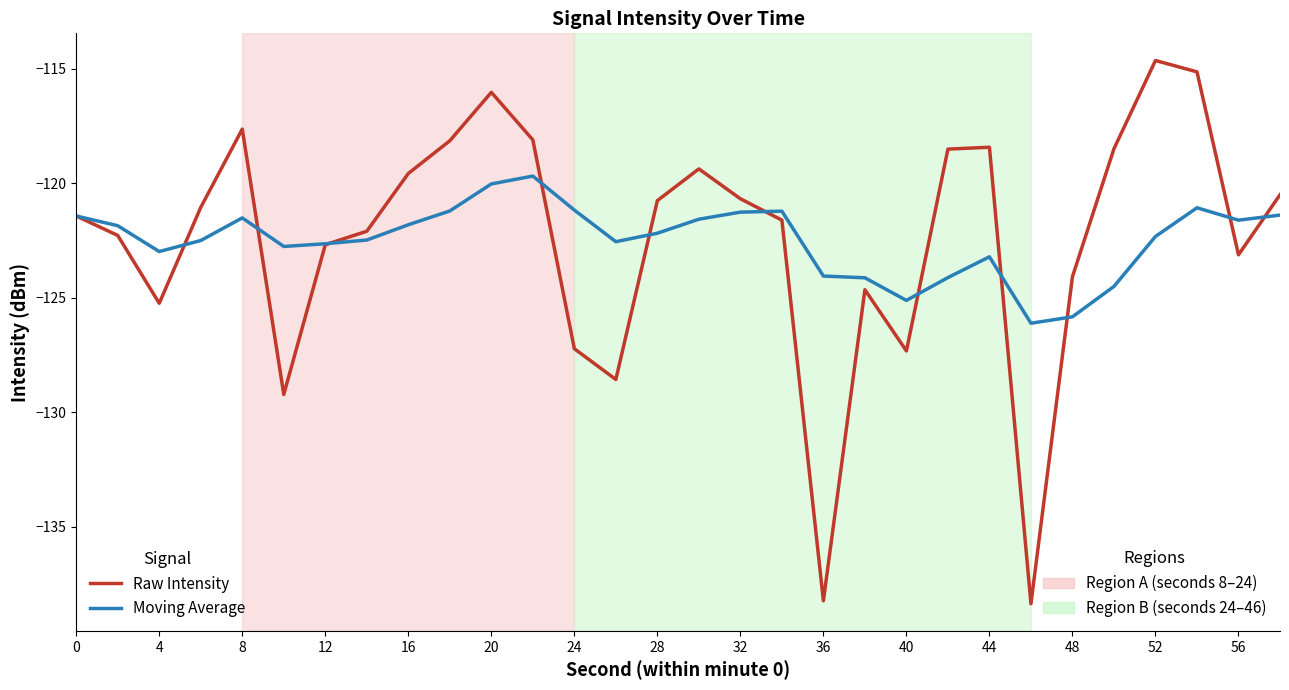

What is the greatest value displayed?

-114.6